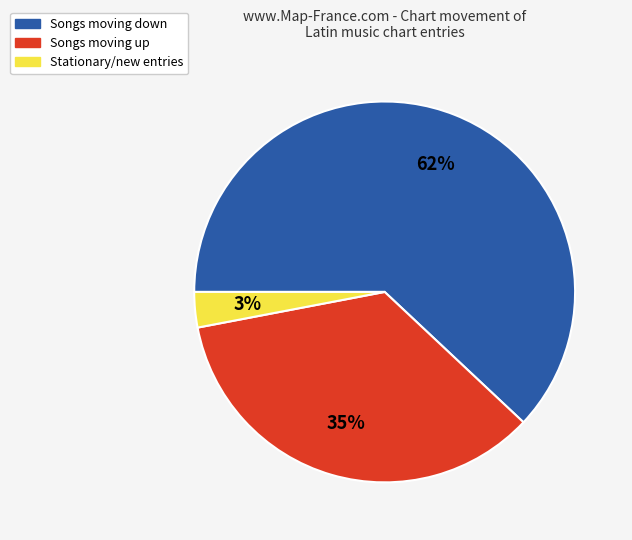

To the nearest percent, what is the average slice percentage?

33%